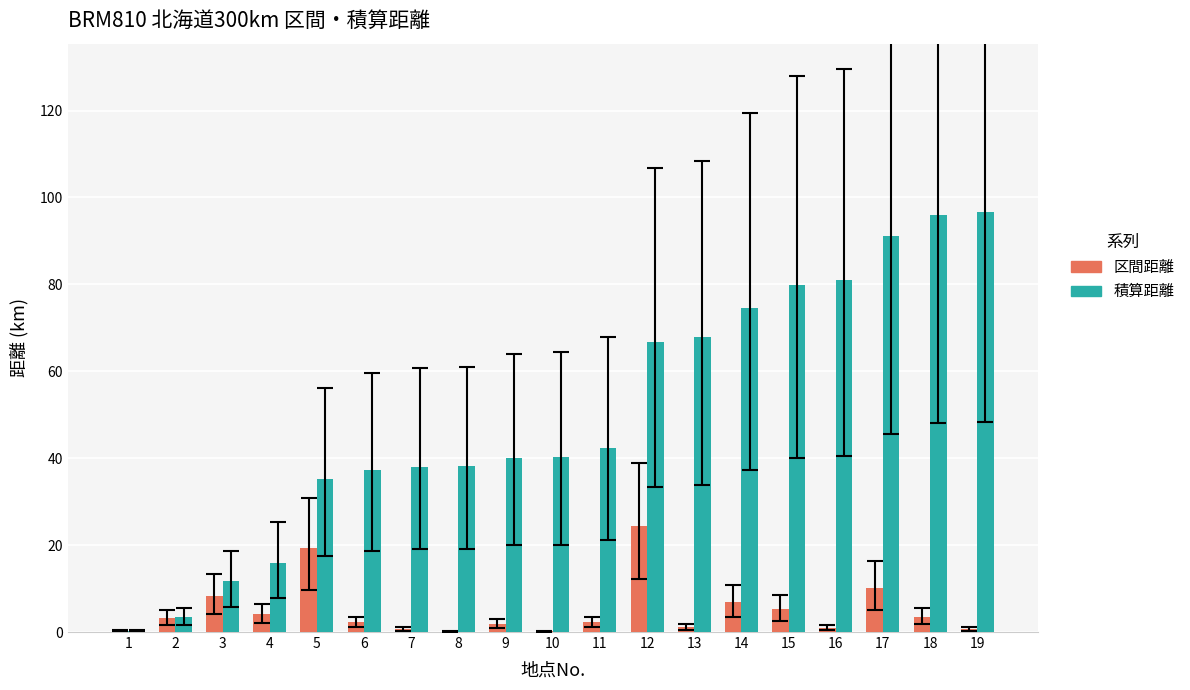

What is the maximum value for 区間距離?

24.3